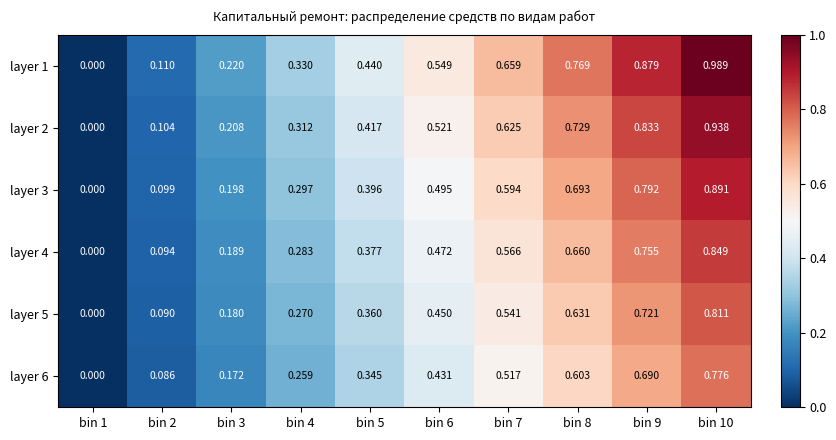

Is the value of layer 2 at bin 3 greater than the value of layer 3 at bin 7?

No